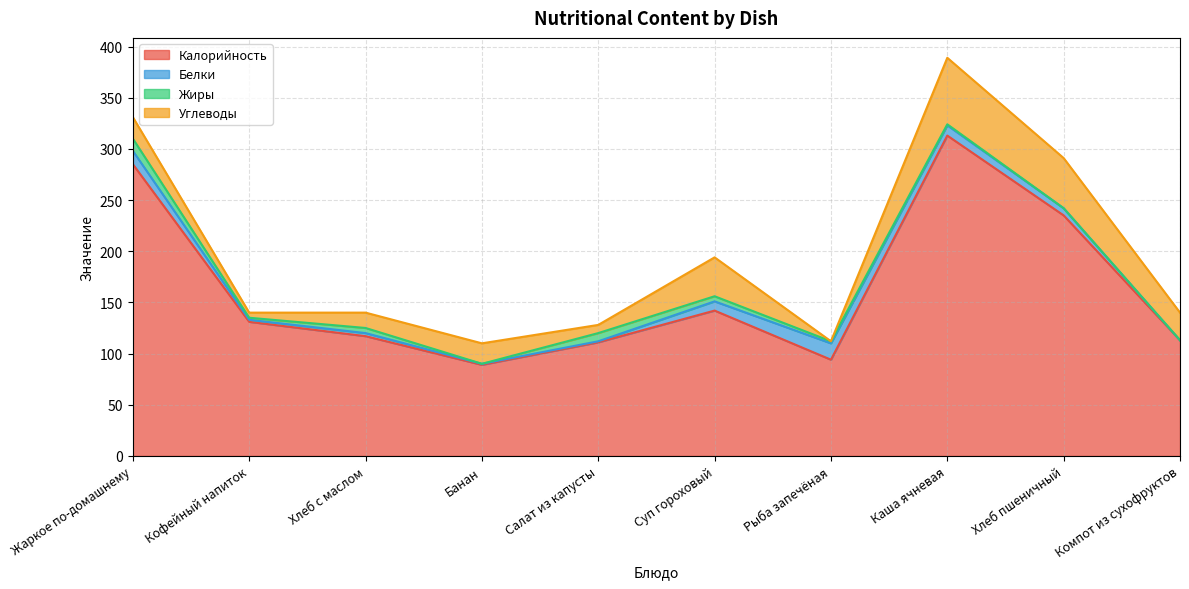

Reading right to left, what are all the values shown in this chart?

Калорийность: Компот из сухофруктов=113	Хлеб пшеничный=235	Каша ячневая=313	Рыба запечёная=94	Суп гороховый=142	Салат из капусты=111	Банан=89	Хлеб с маслом=117	Кофейный напиток=131	Жаркое по-домашнему=285
Белки: Компот из сухофруктов=0	Хлеб пшеничный=7	Каша ячневая=10	Рыба запечёная=16	Суп гороховый=9	Салат из капусты=1	Банан=1	Хлеб с маслом=3	Кофейный напиток=2	Жаркое по-домашнему=13
Жиры: Компот из сухофруктов=0	Хлеб пшеничный=0	Каша ячневая=1	Рыба запечёная=2	Суп гороховый=5	Салат из капусты=8	Банан=0	Хлеб с маслом=5	Кофейный напиток=2	Жаркое по-домашнему=12
Углеводы: Компот из сухофруктов=27	Хлеб пшеничный=49	Каша ячневая=65	Рыба запечёная=0	Суп гороховый=38	Салат из капусты=8	Банан=20	Хлеб с маслом=15	Кофейный напиток=5	Жаркое по-домашнему=21